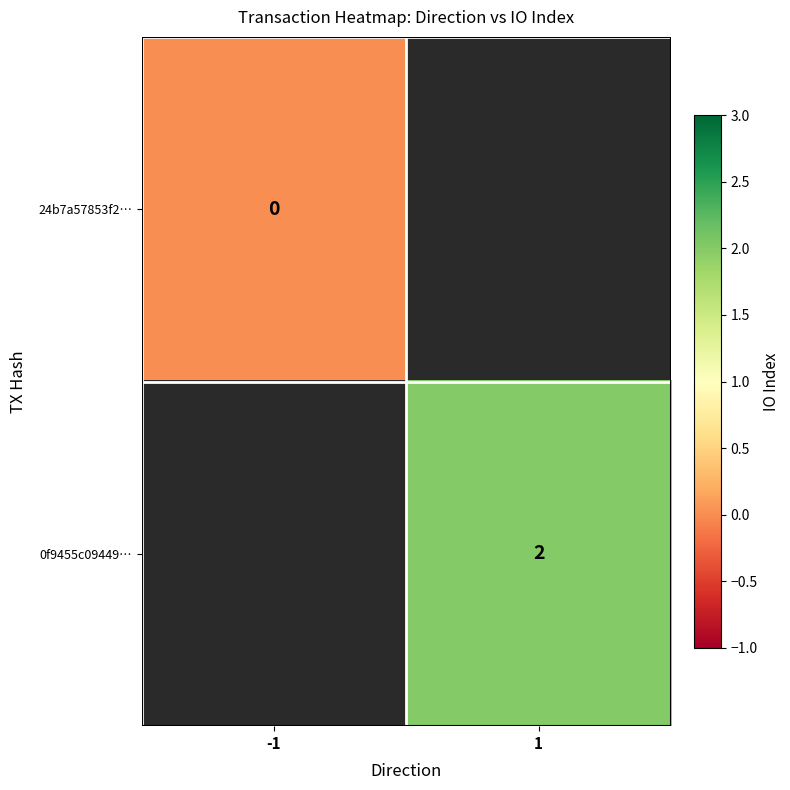

True or false: 0f9455c09449… has a value of 1 at 1.

False